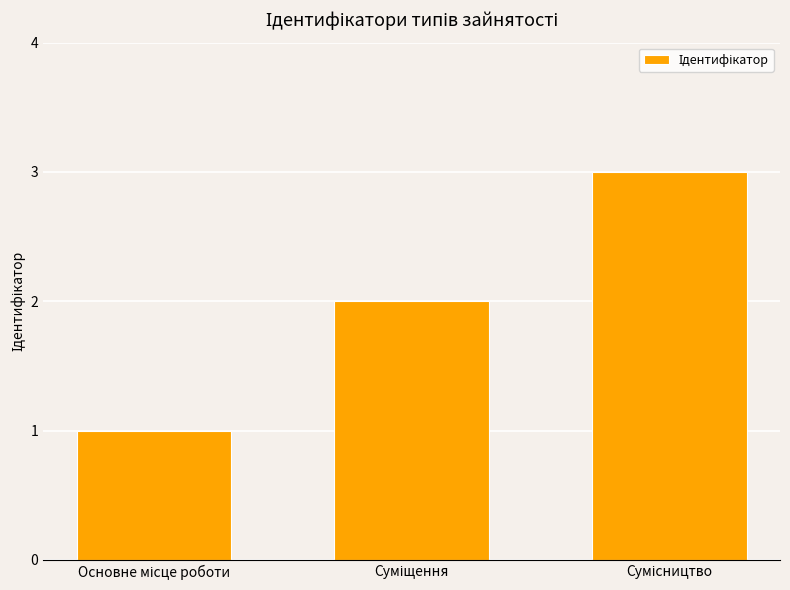

What is the greatest value displayed?

3